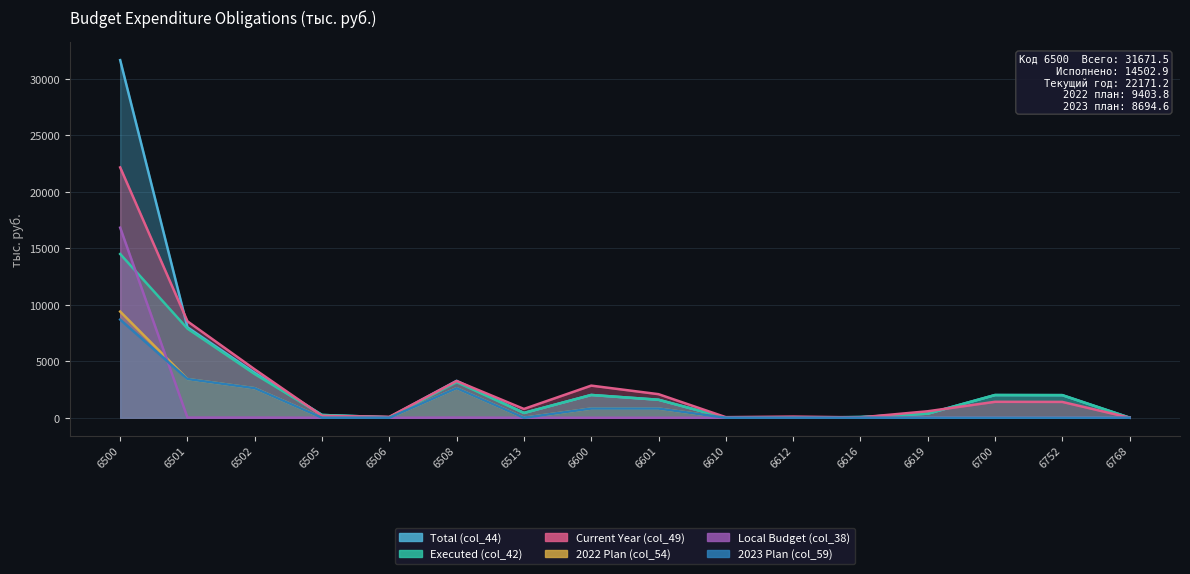

At which category is the sum across all series the highest?

6500